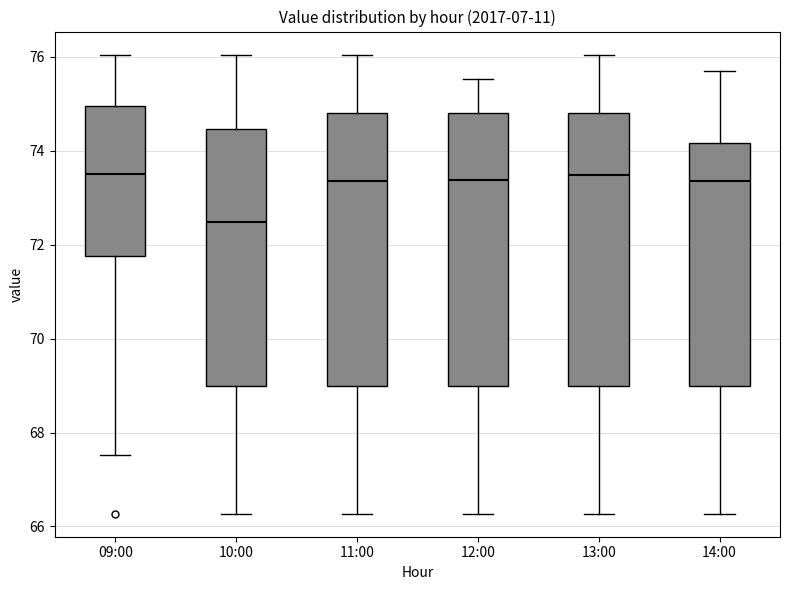

Which box has the lowest median line?

10:00